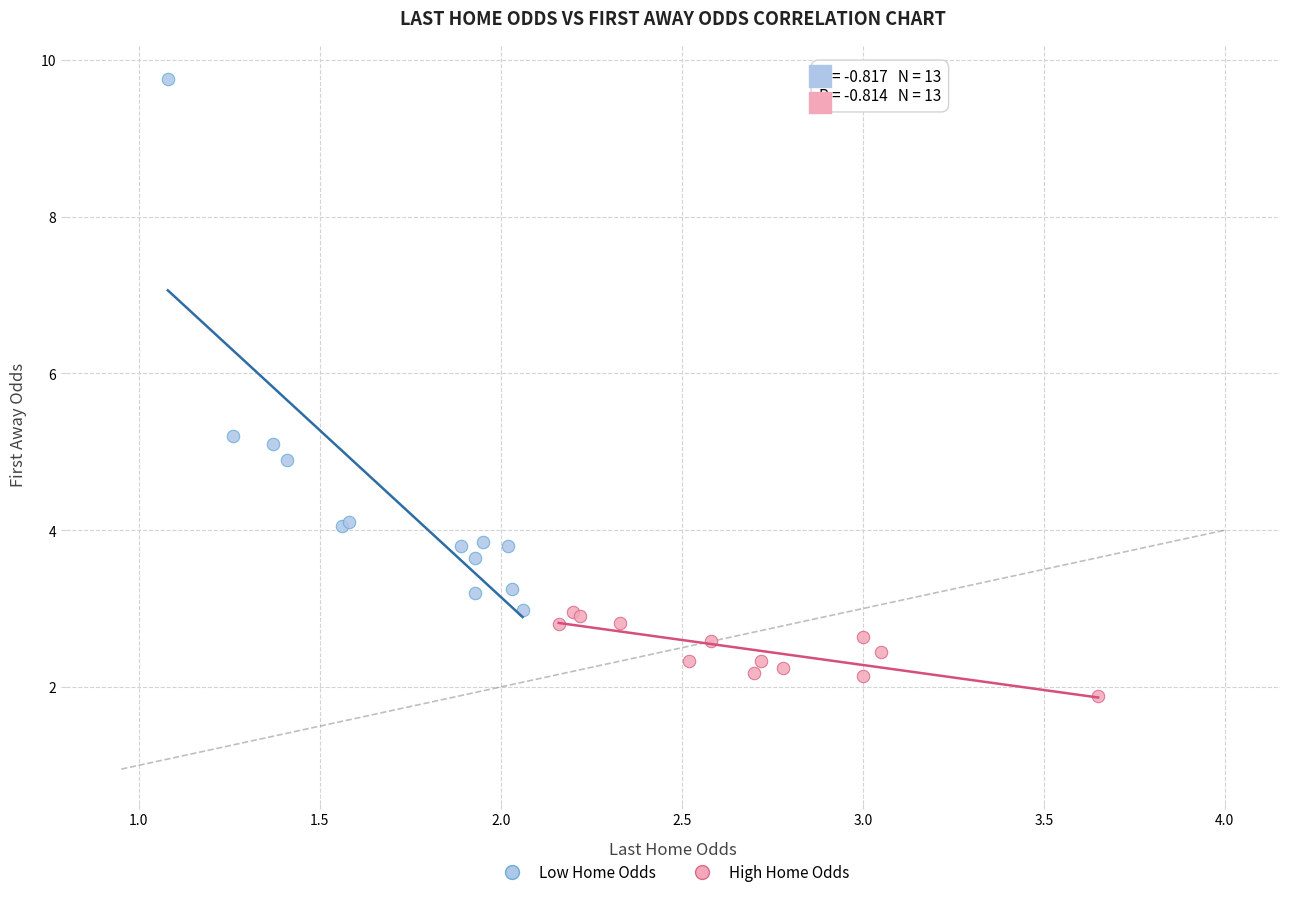

What are all the series names shown in the legend?

Low Home Odds, High Home Odds